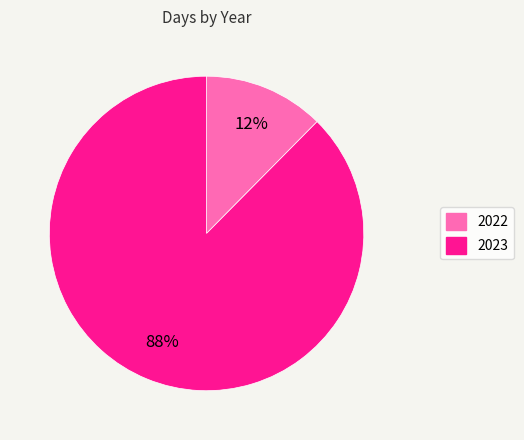

To the nearest percent, what is the combined percentage of 2023 and 2022?

100%